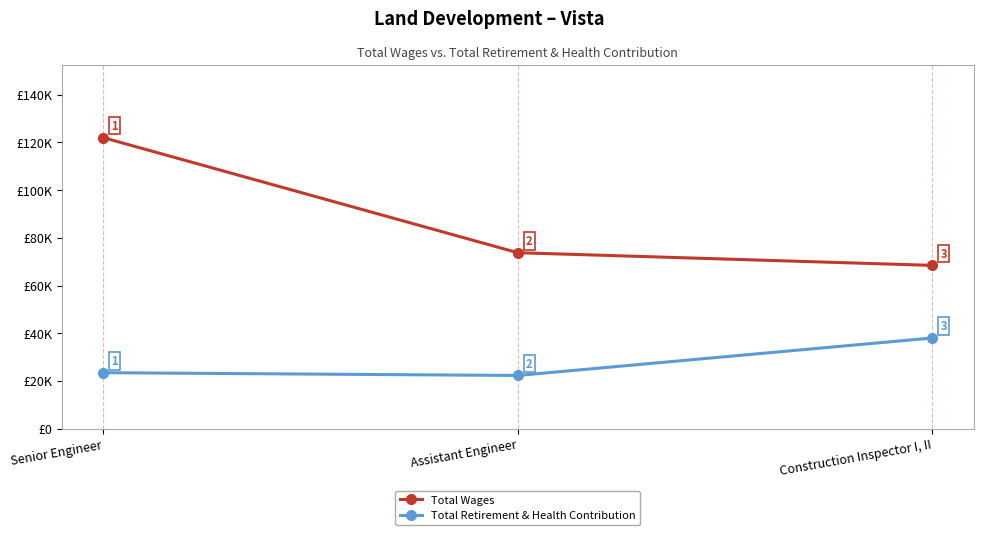

Where does the Total Retirement & Health Contribution series first go above 23477?

Construction Inspector I, II